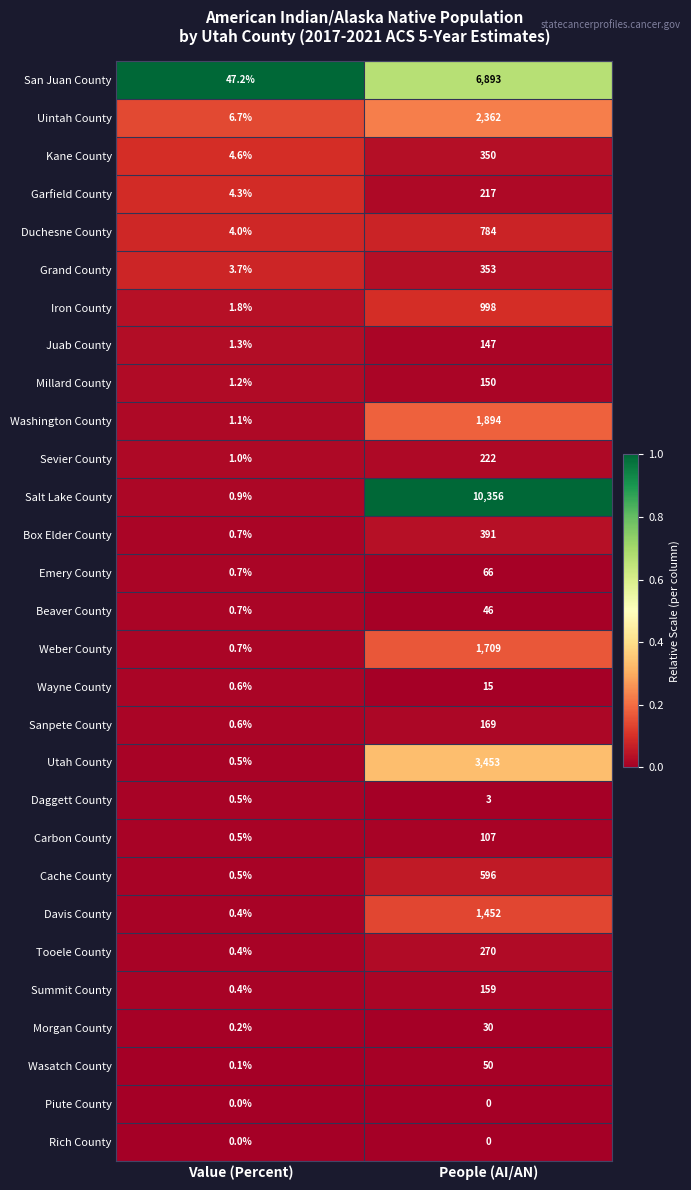

Which series has the widest spread of values?

Salt Lake County